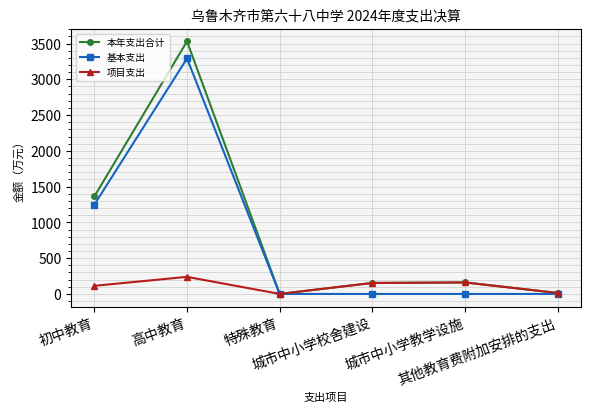

What is the difference between the maximum and second lowest values in the 项目支出 series?

225.0